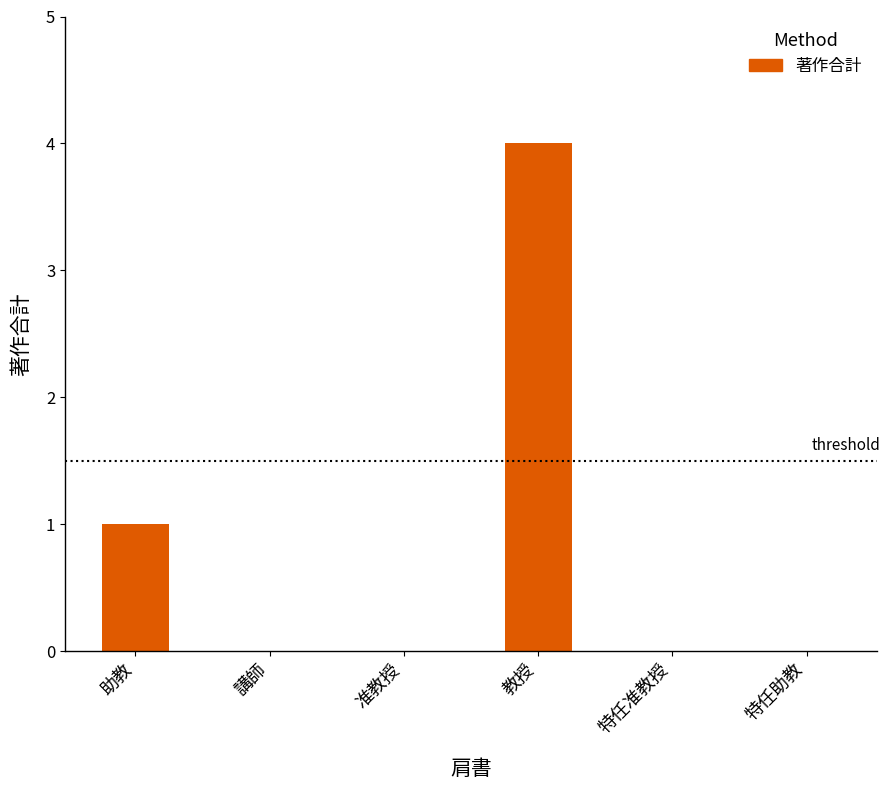

Reading left to right, transcribe all the data shown in this chart.

1	0	0	4	0	0